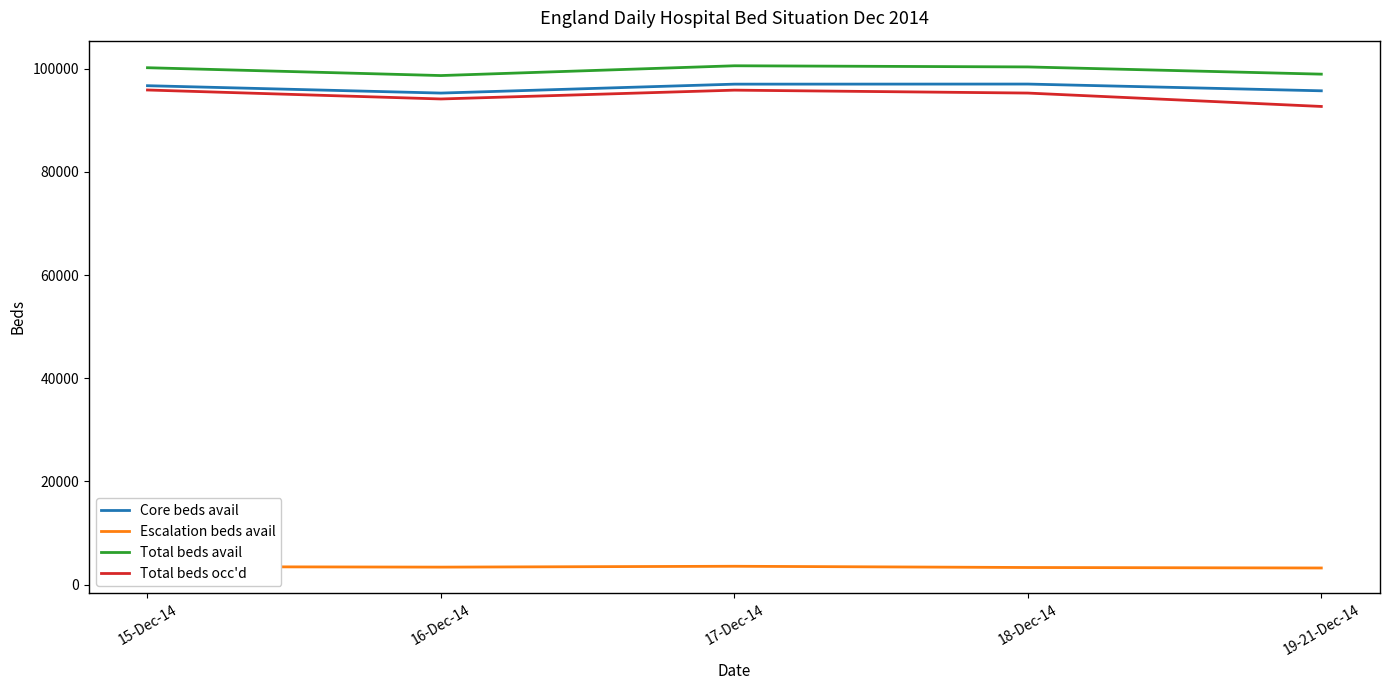

What is the difference between the highest and lowest values at 19-21-Dec-14?

95694